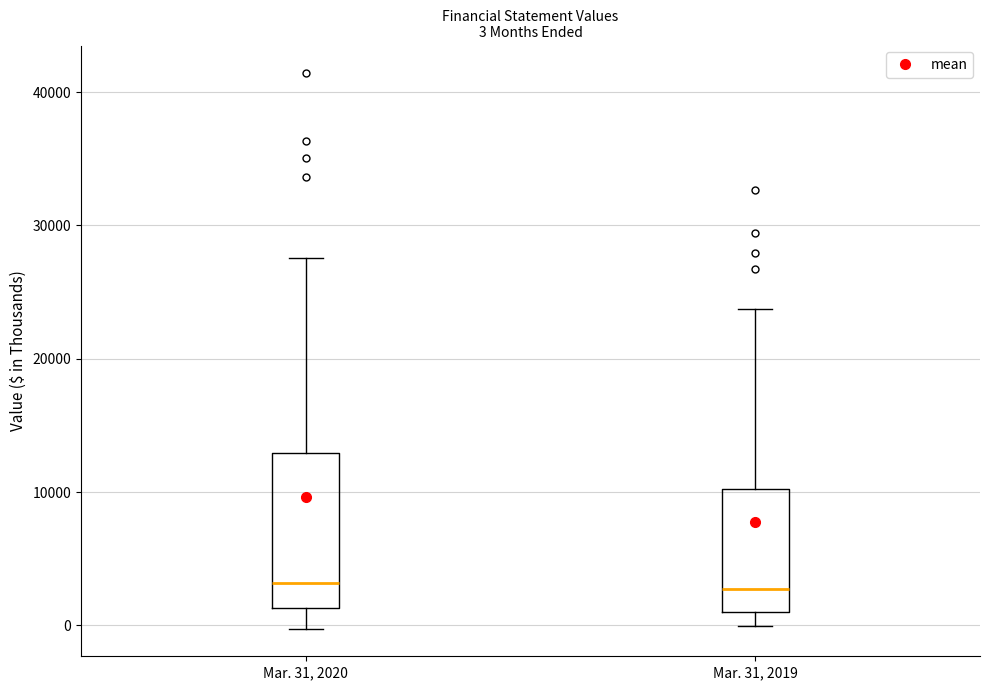

Comparing the boxes themselves (not the whiskers), which one is the tallest?

Mar. 31, 2020